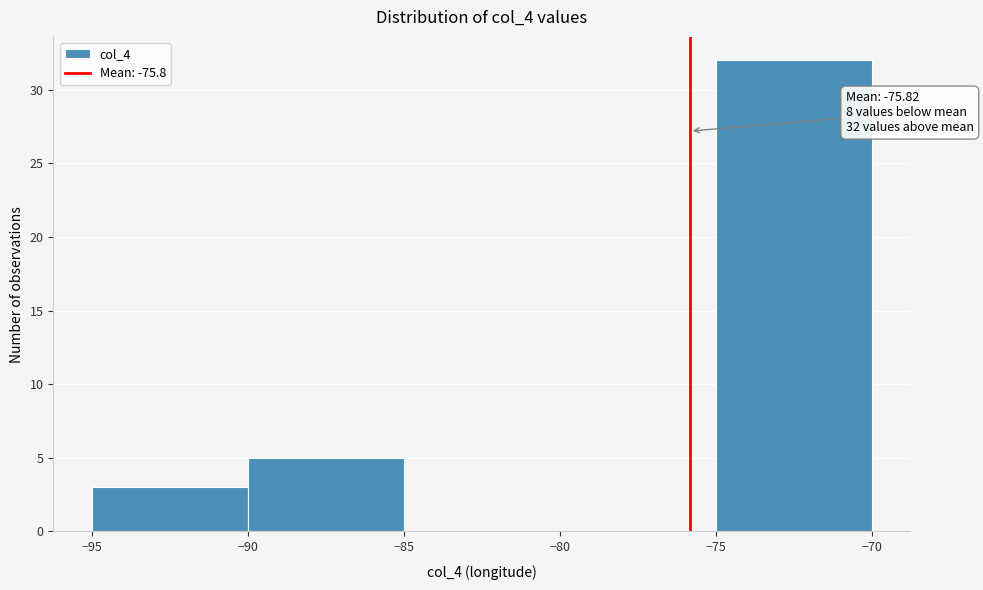

Which range on the x-axis has the tallest bar?

-75 to -70